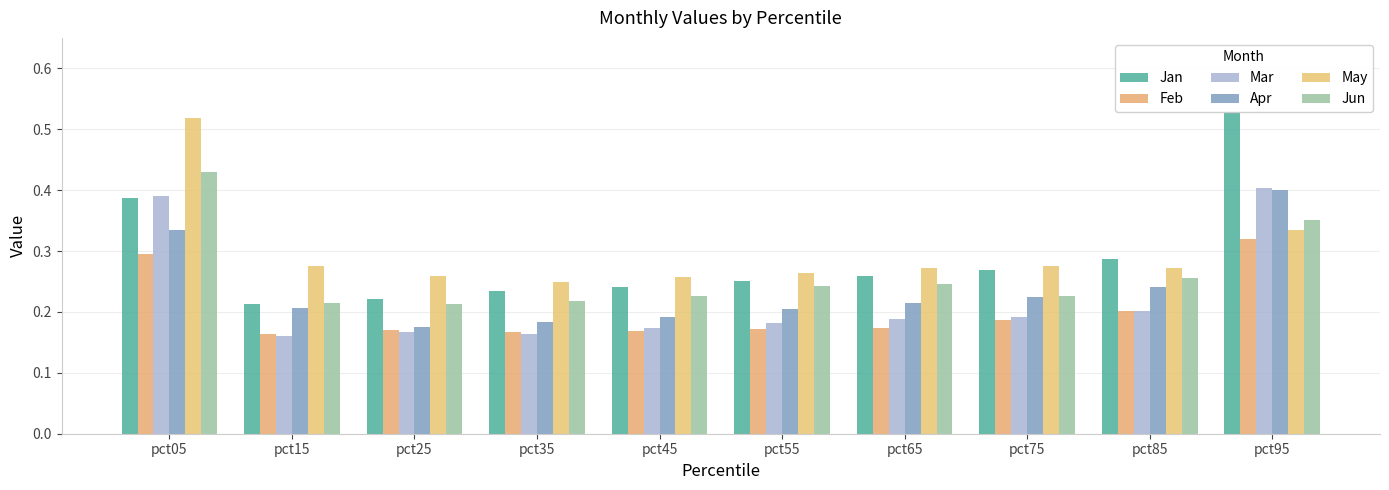

Which category has the lowest value in the Feb series?

pct15